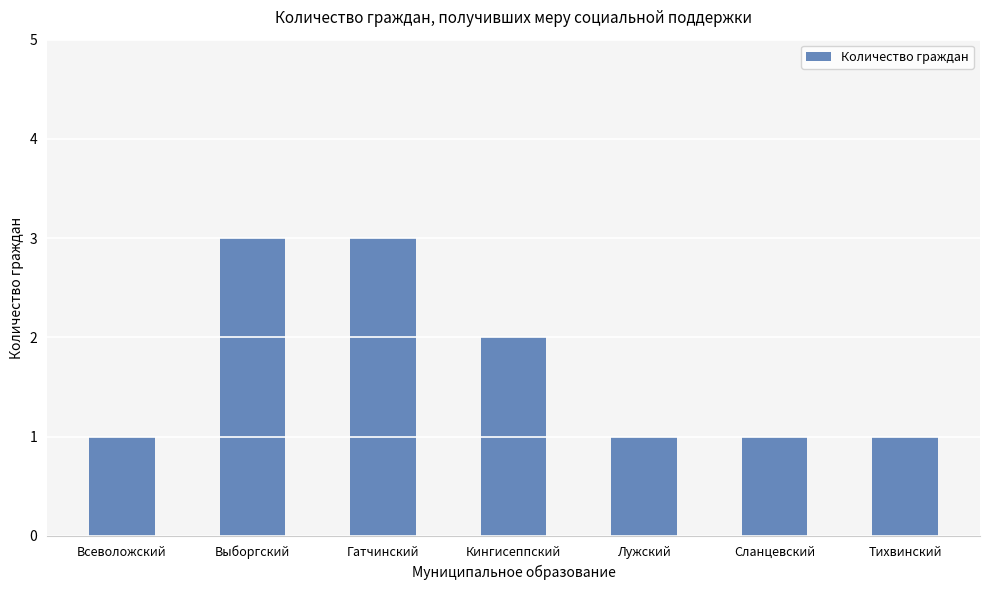

Count the number of categories in the chart.

7